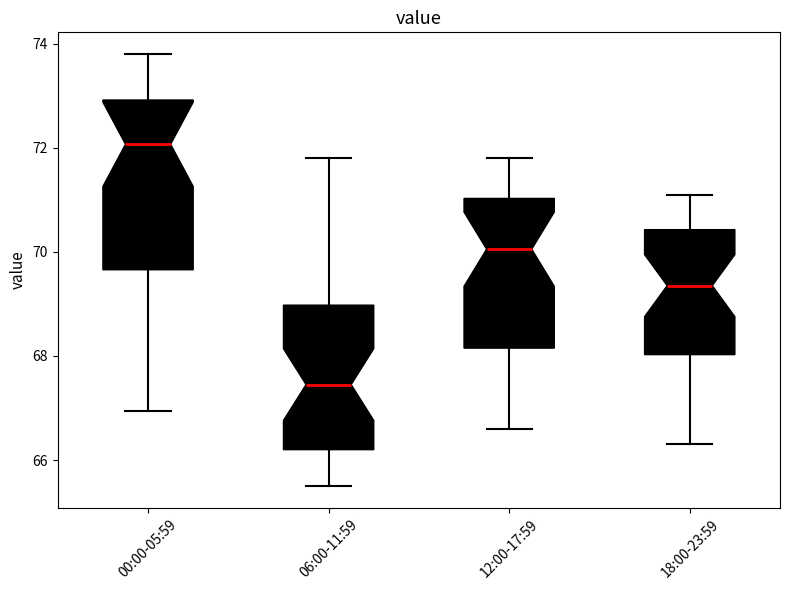

Which box is the tallest, from its lower edge to its upper edge?

00:00-05:59